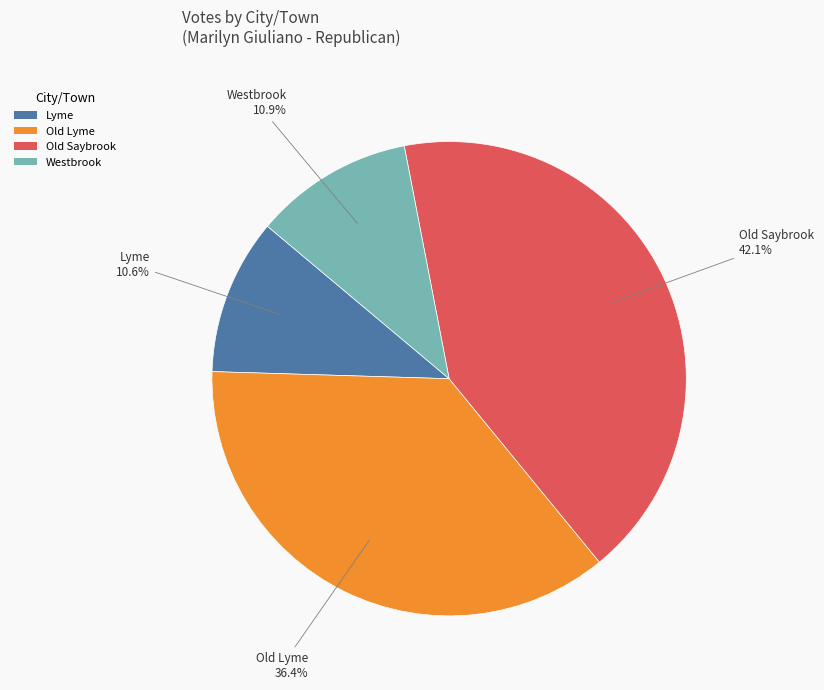

Which category has the biggest portion of the pie?

Old Saybrook